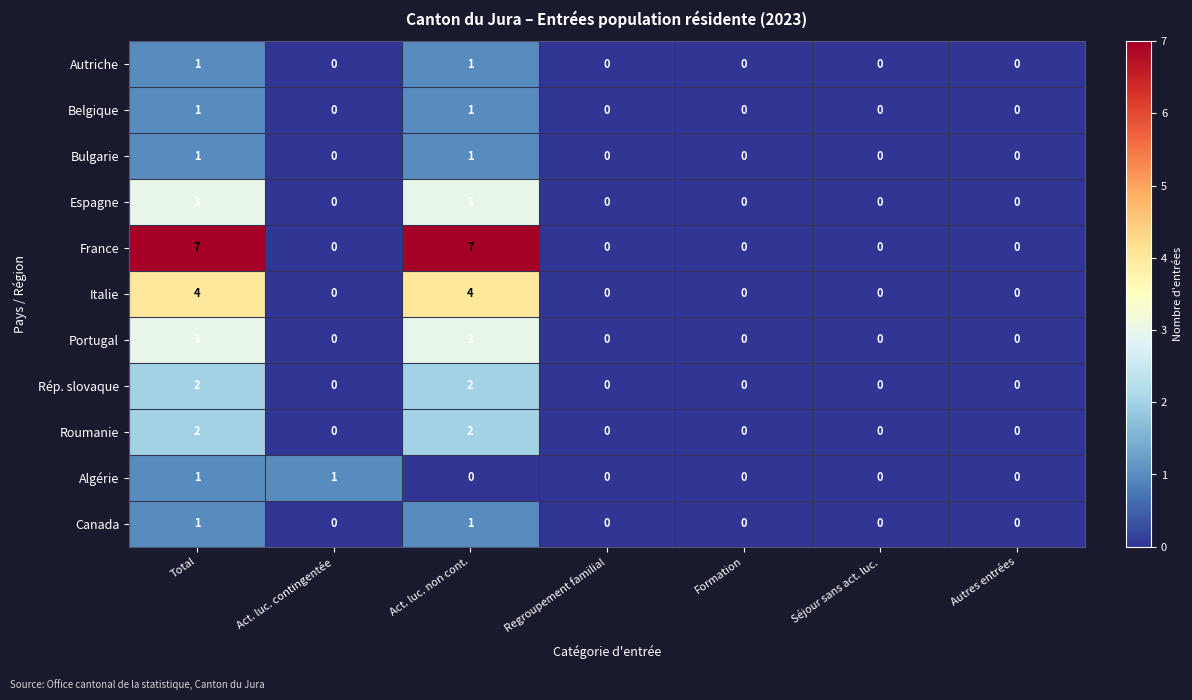

How many data points in Espagne are above 0?

2